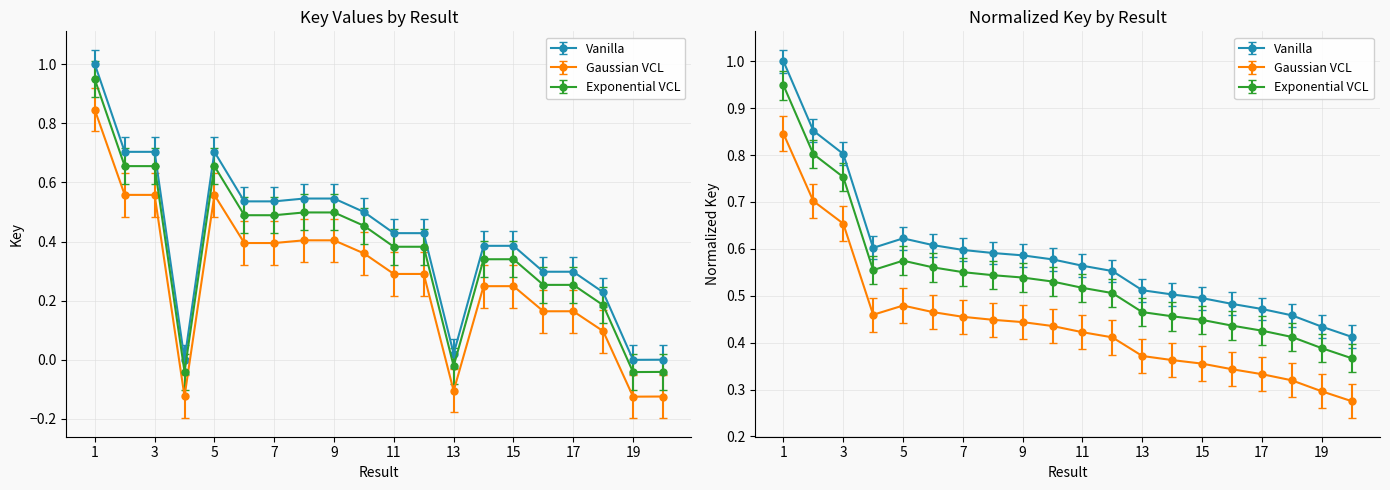

At how many categories does at least one series exceed 0?

20